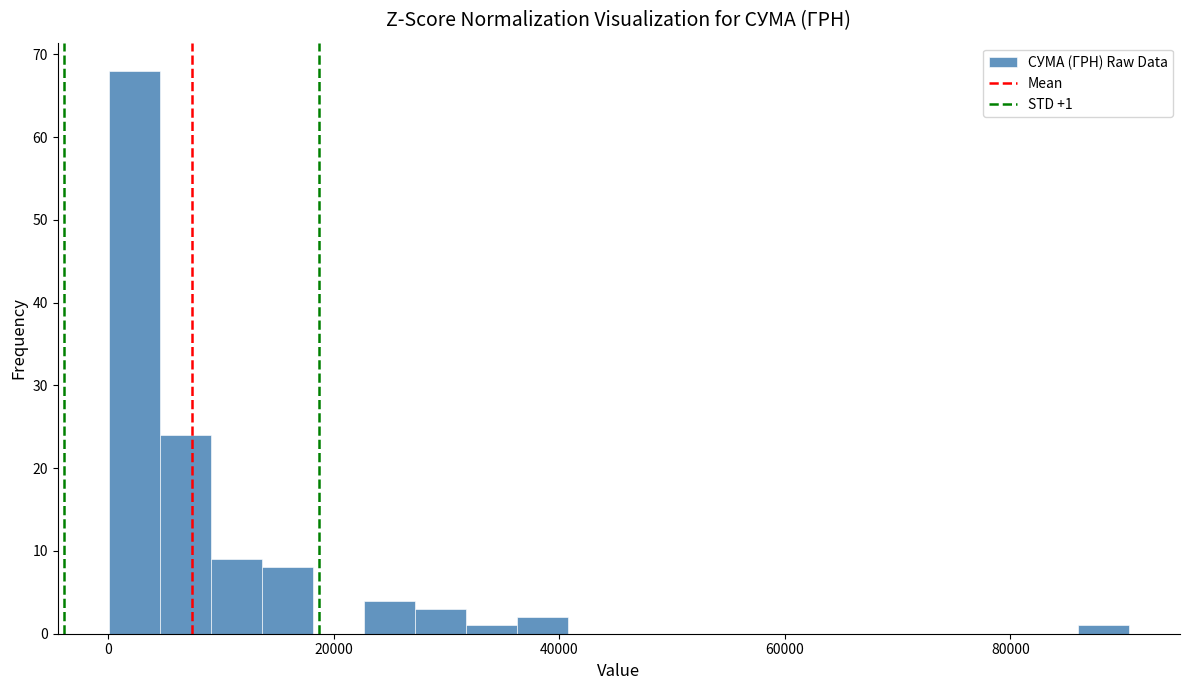

Read against the x-axis, roughly where is the centre of the tallest bar?

2000